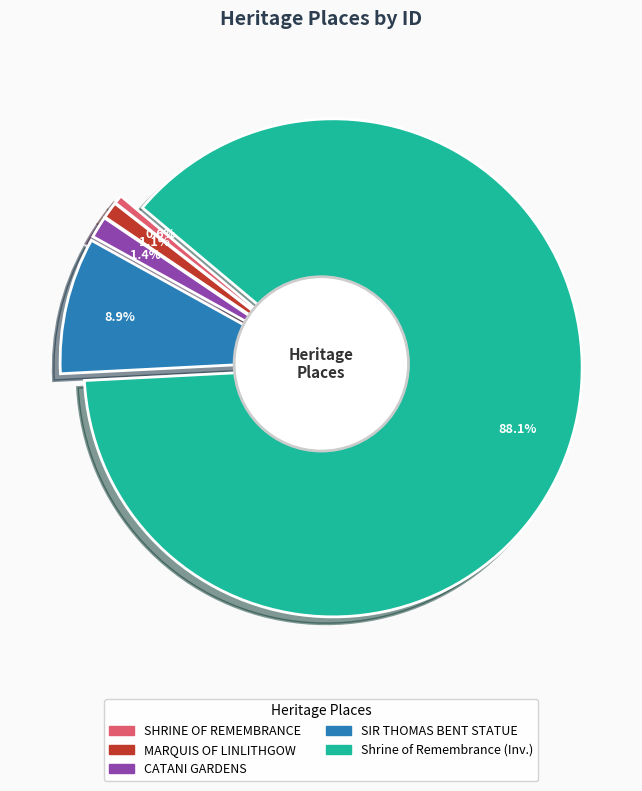

Count the number of slices in the pie.

5